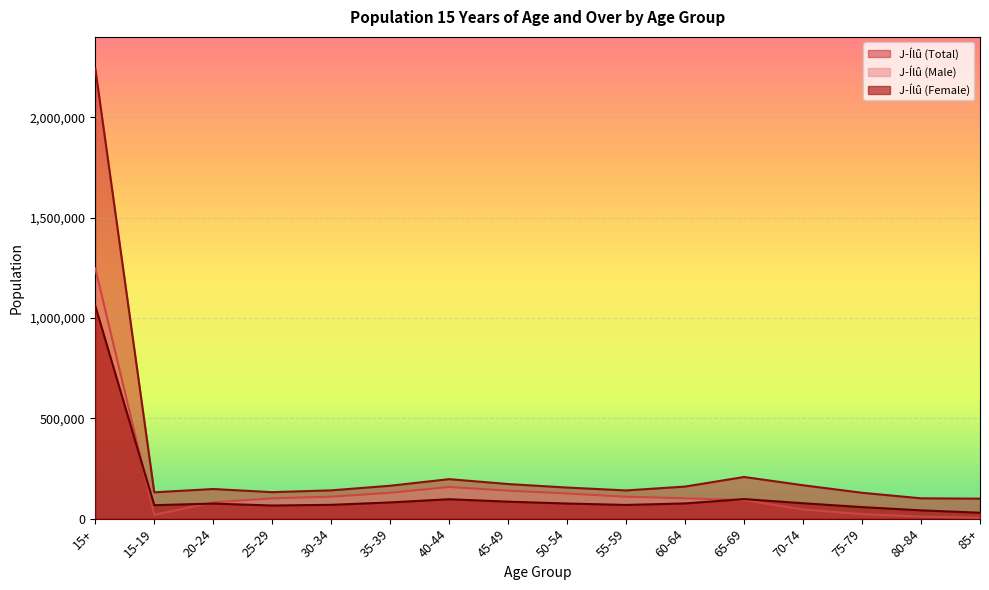

What is the sum of all J­Ílû (Male) values?

2493900